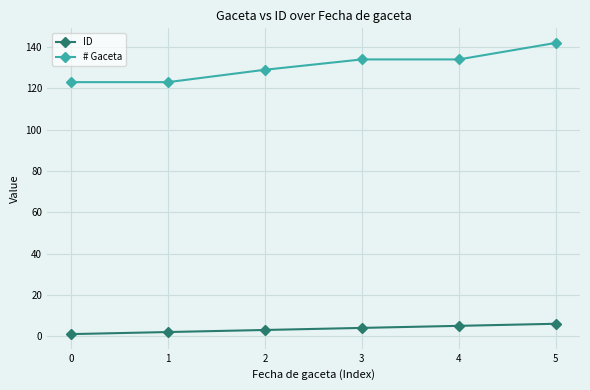

Which series has the largest total across all categories?

# Gaceta